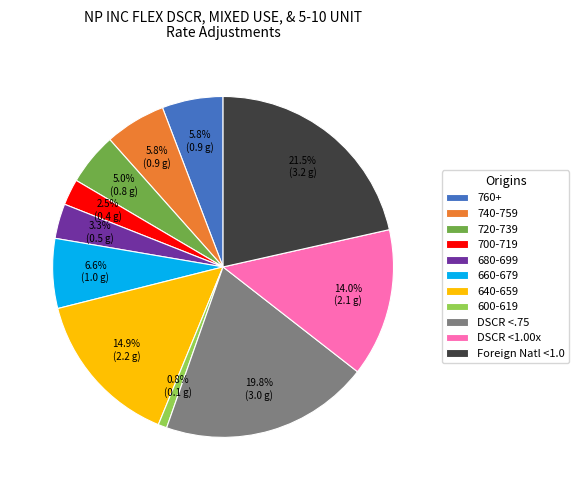

Which category has the smallest portion of the pie?

600-619